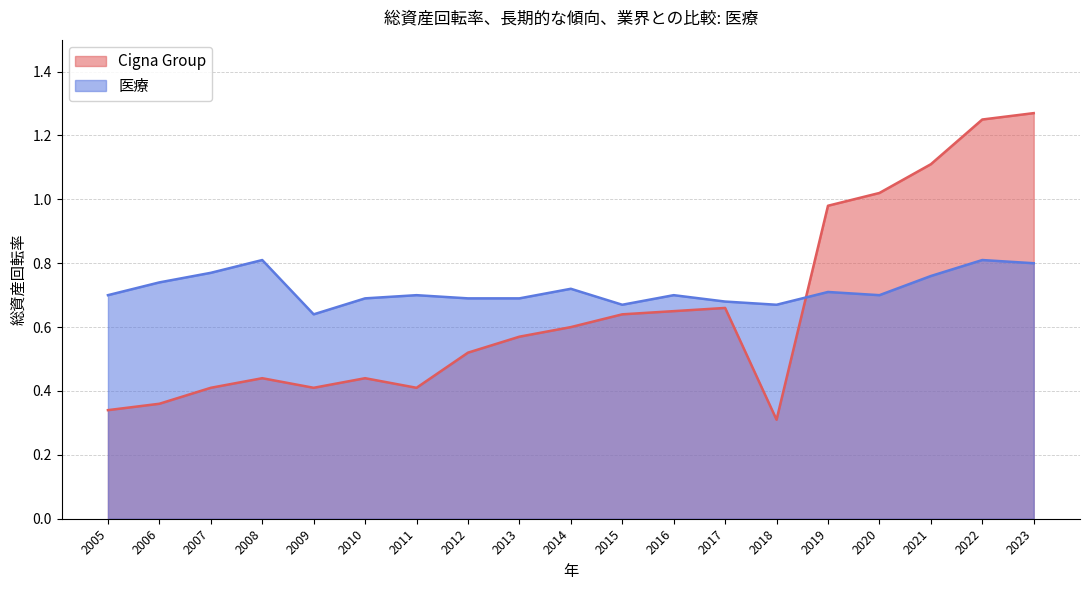

Is it true that 医療 equals 0.7 at 2015?

True